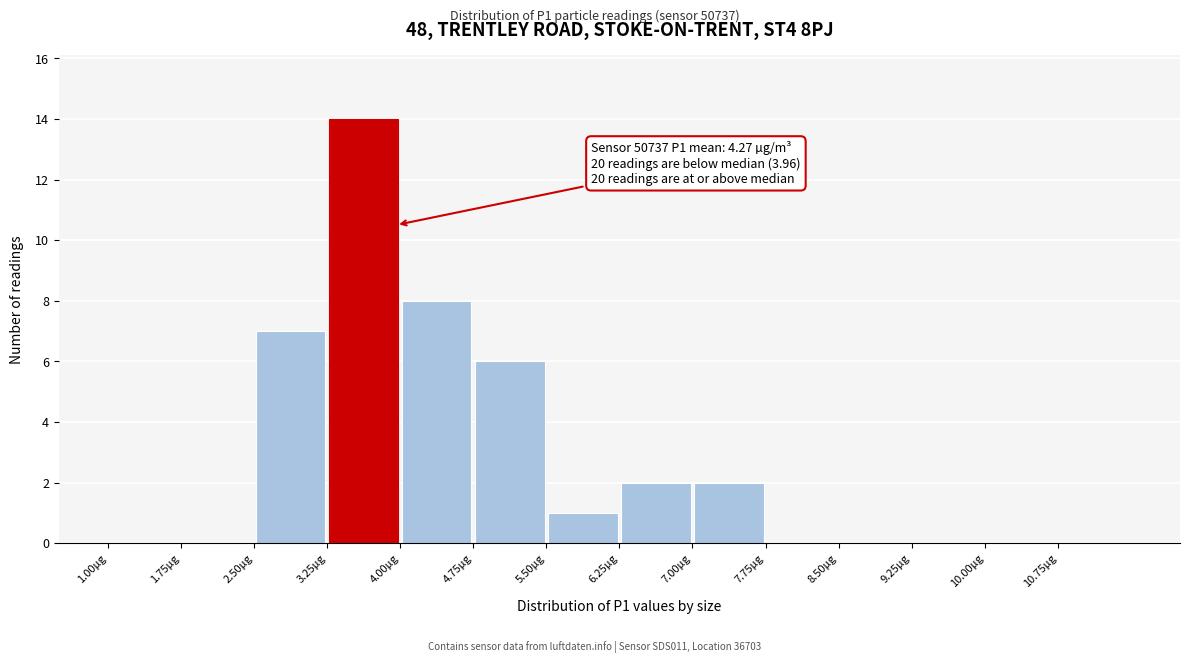

Over which range of the x-axis is the bar tallest?

3.25 to 4.00